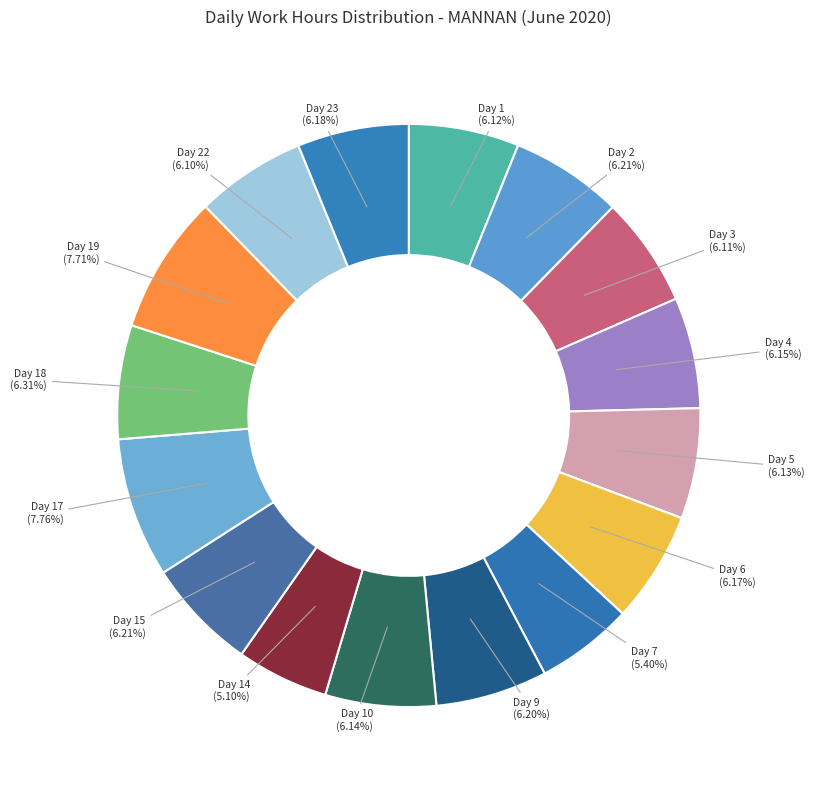

What is the ratio of the value at Day 1 (6.12%) to the value at Day 2 (6.21%)?

1.0